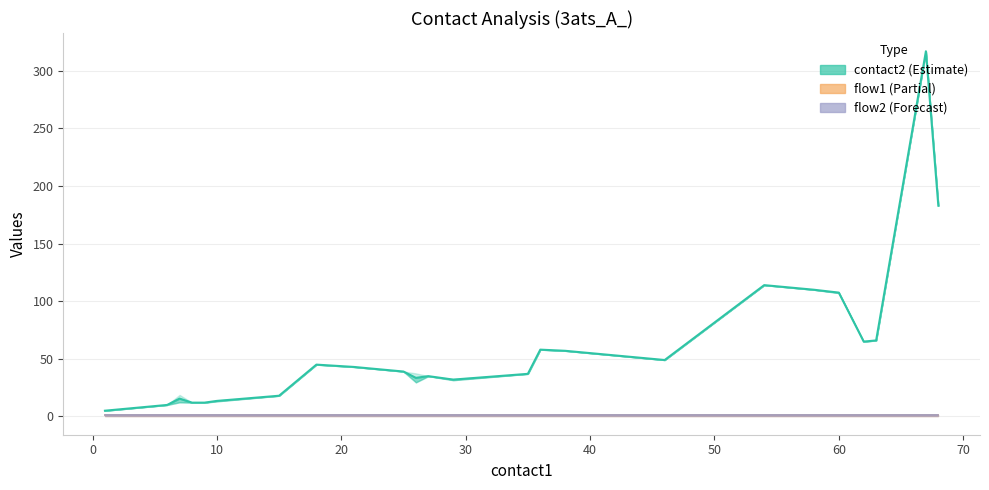

What is the average value of the flow1 series?

1